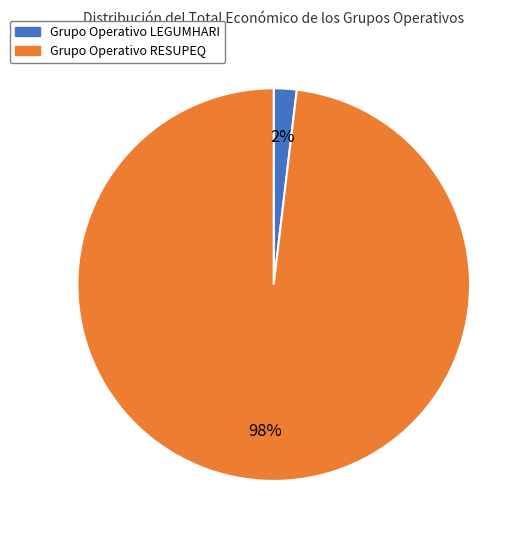

What is the largest slice in the pie chart?

Grupo Operativo RESUPEQ